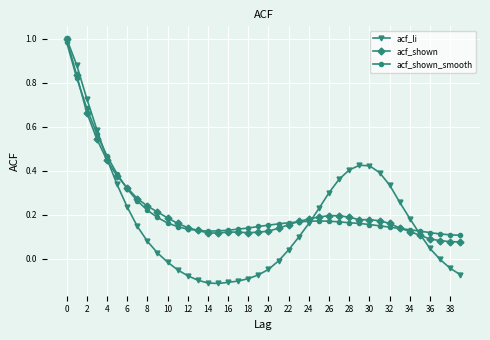

Which series has the largest range (max minus min)?

acf_li